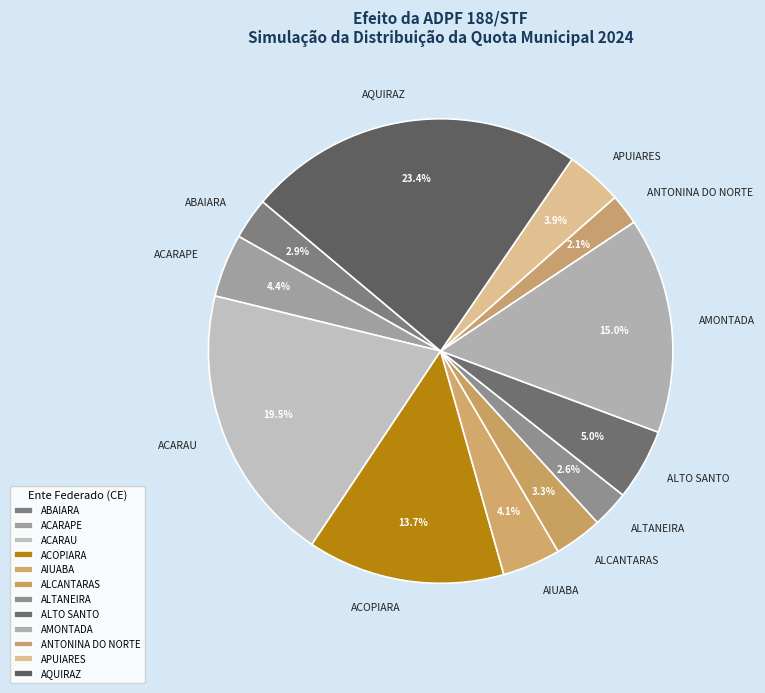

Does any single category account for the majority?

No